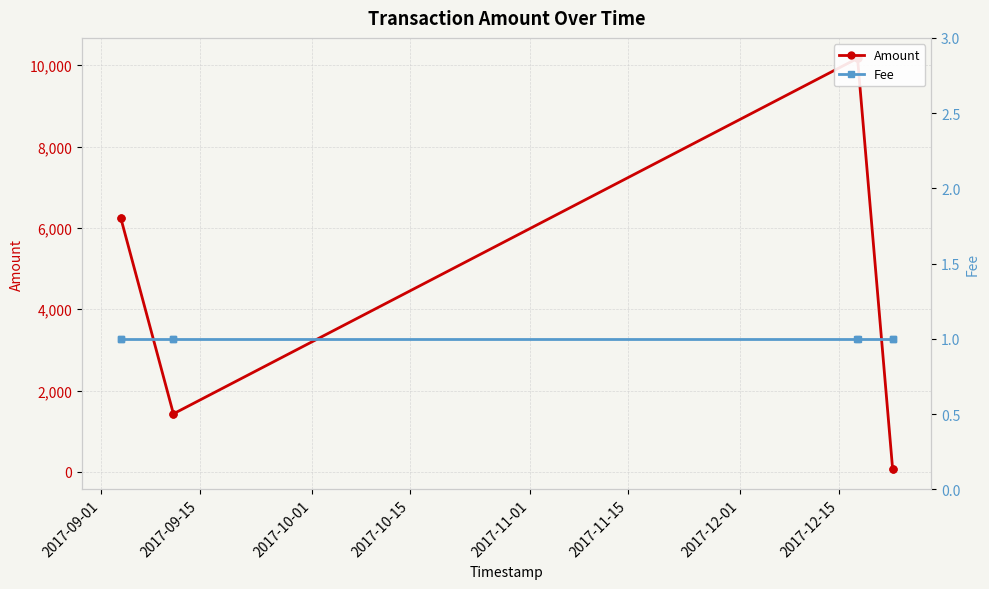

Does the chart have visible grid lines?

Yes